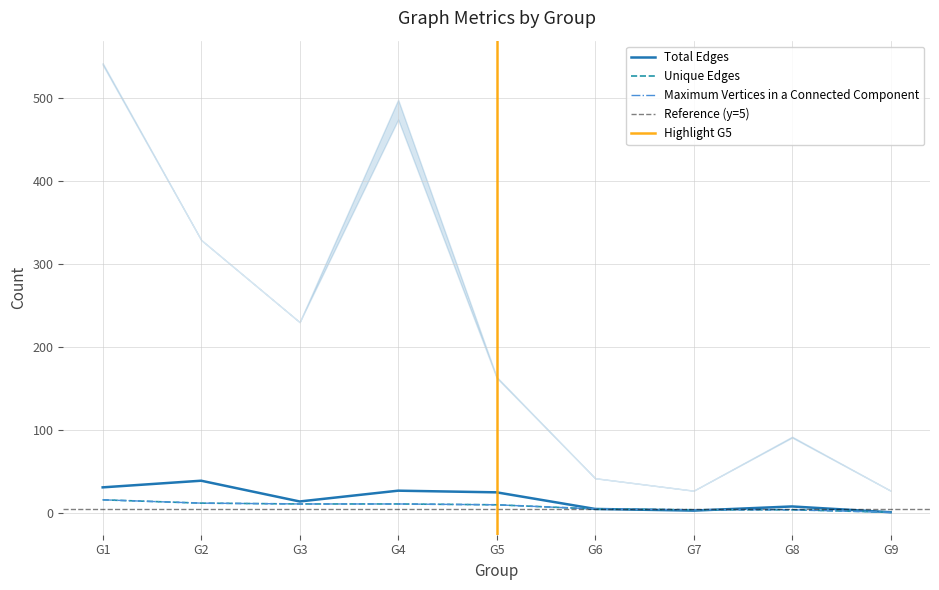

What is the minimum value shown in the chart?

1